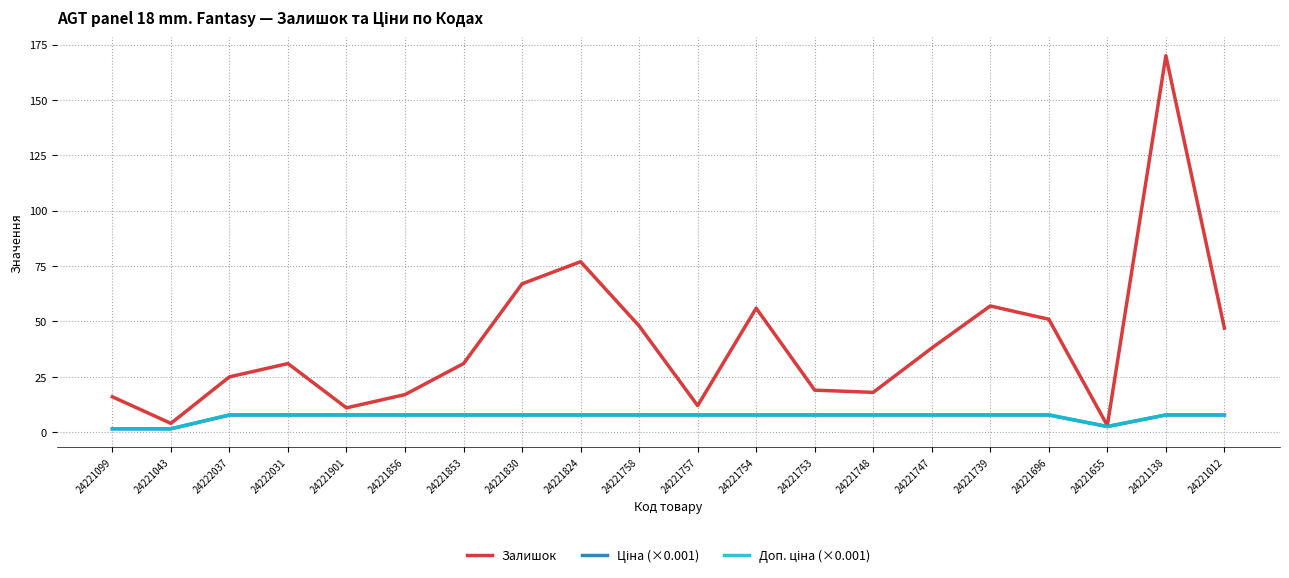

What is the label of the 17th point from the left?

24221696